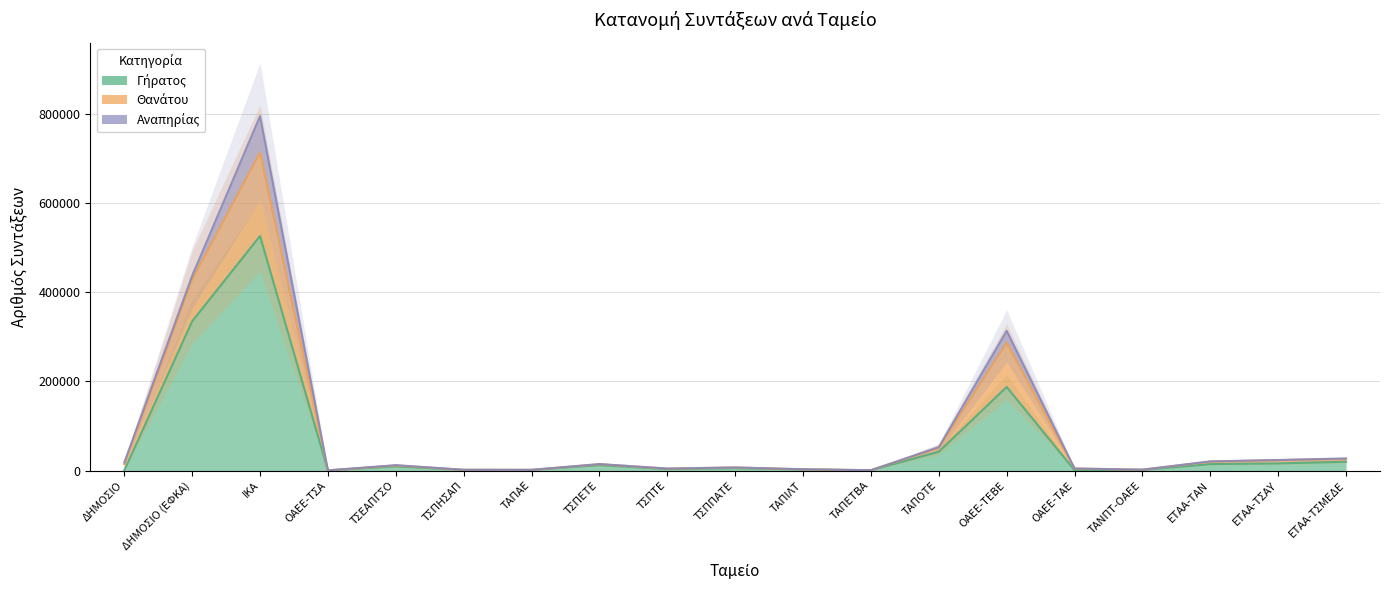

Rank the series by their maximum value, from lowest to highest.

Γήρατος, Θανάτου